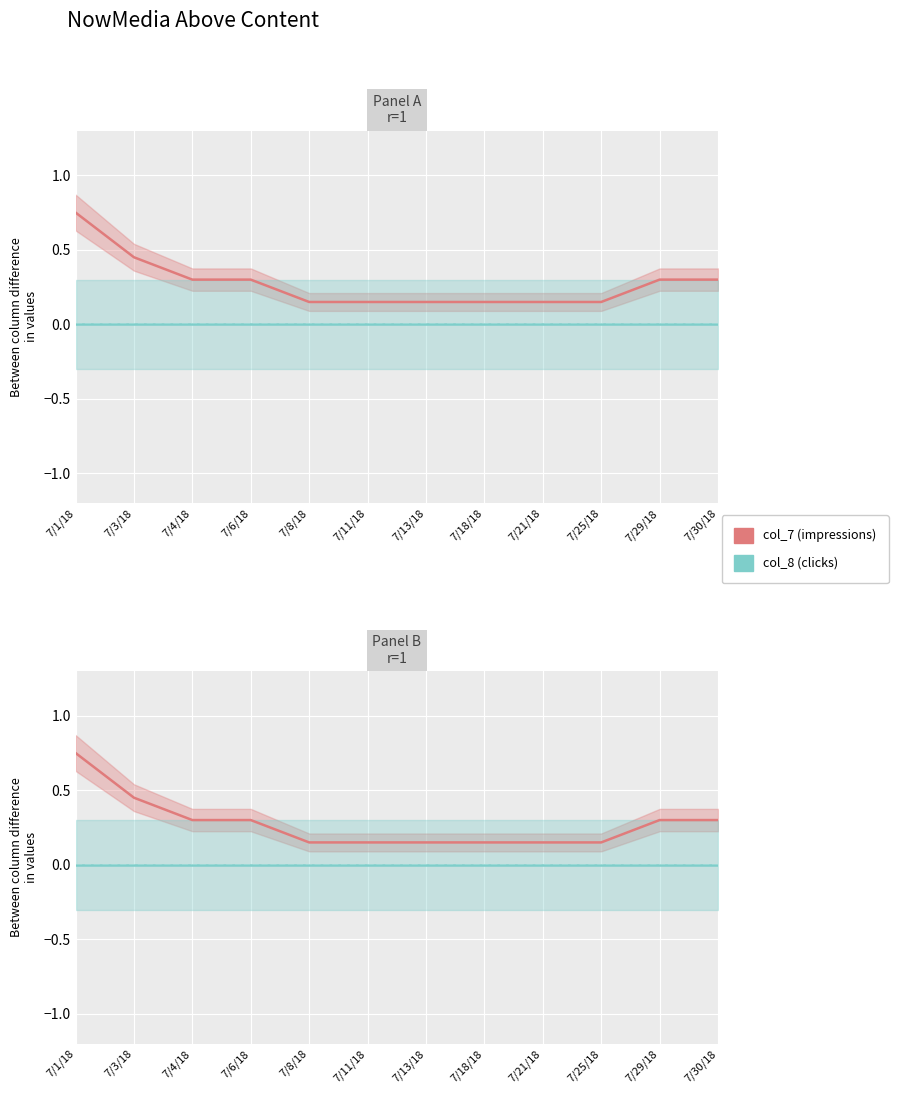

Which series has the largest range (max minus min)?

col_7 (impressions)